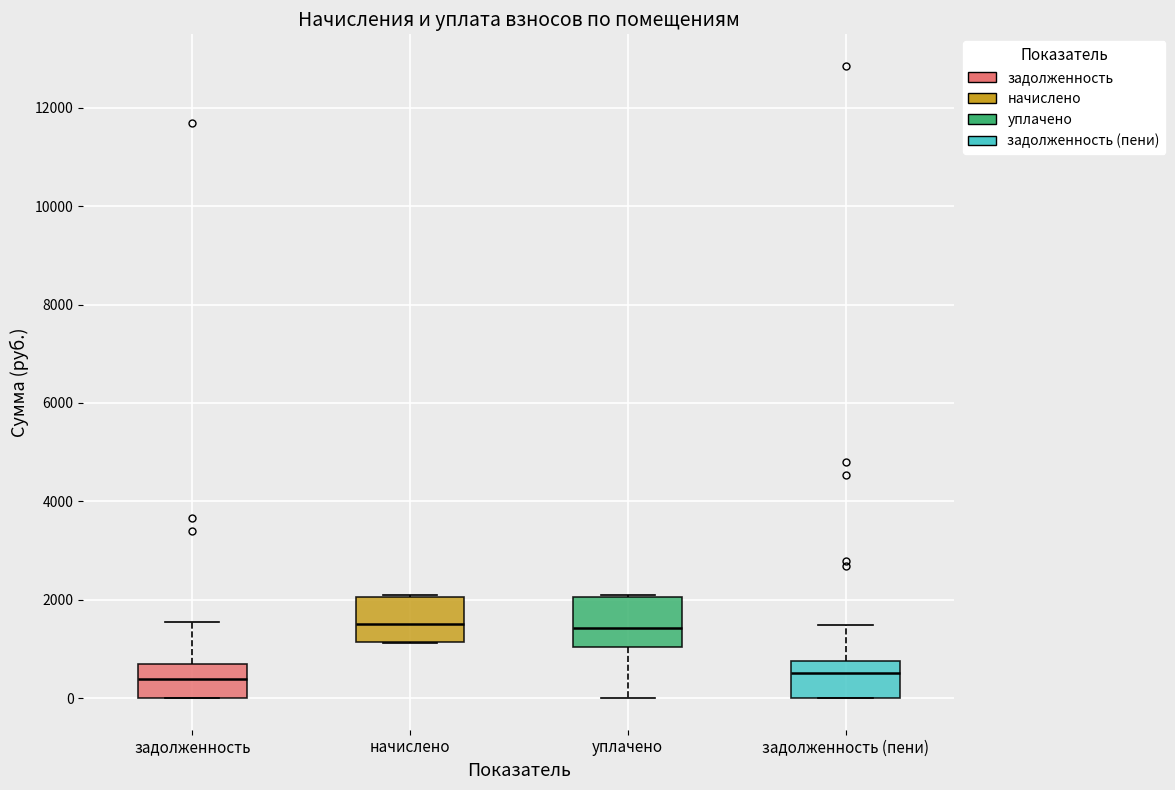

Reading left to right, transcribe this box plot: for each box, give where its median line is, the range the box spans, and where its two whiskers end, as read against the y-axis. The values are not printed on the chart, so give them approximately, as read against the axis.

задолженность: median 400, box 0 to 600, whiskers 0 to 1600
начислено: median 1600, box 1200 to 2000, whiskers 1200 to 2000
уплачено: median 1400, box 1000 to 2000, whiskers 0 to 2000
задолженность (пени): median 600, box 0 to 800, whiskers 0 to 1400